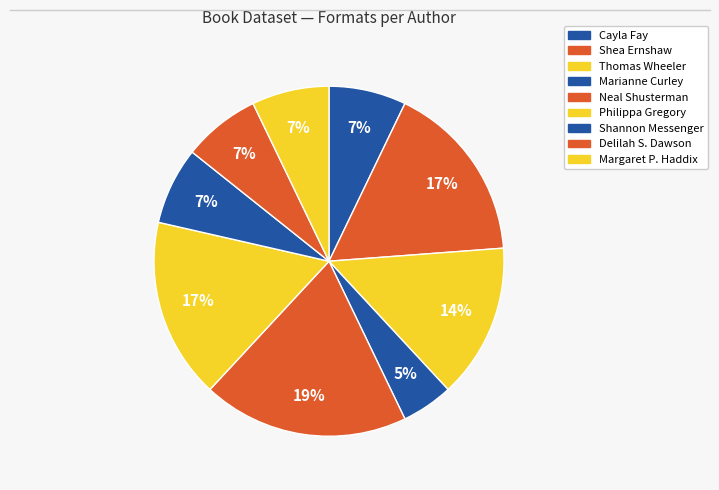

To the nearest percent, what is the difference between the largest and smallest slice percentages?

14%